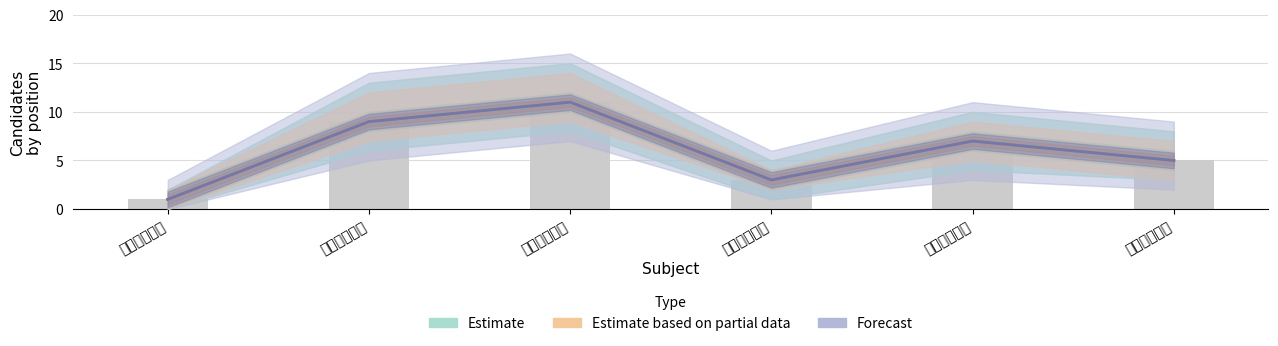

What is the difference between the second highest and minimum values in the Estimate series?

8